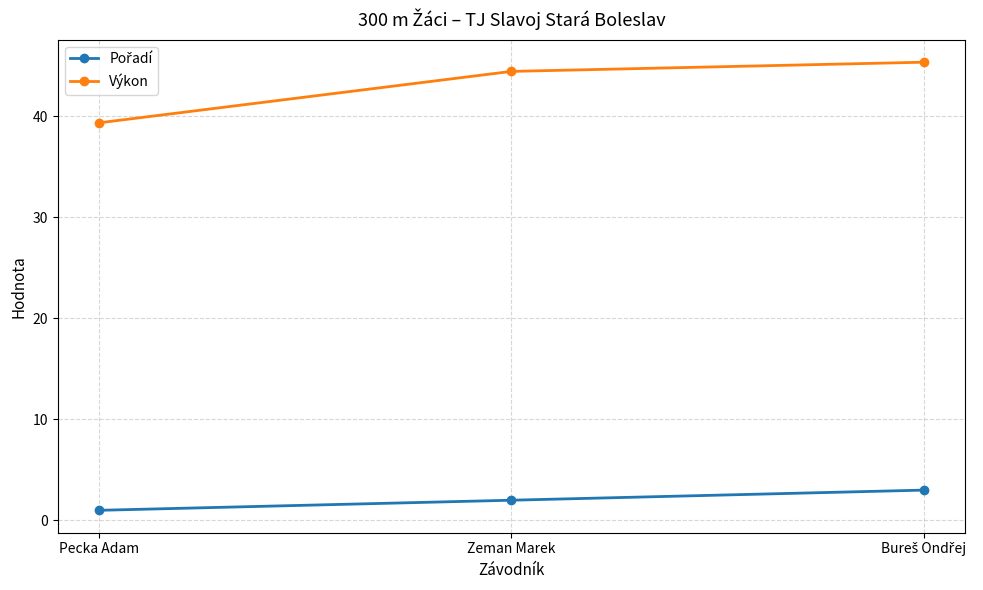

What is the difference between the maximum and minimum values in the Výkon series?

6.0